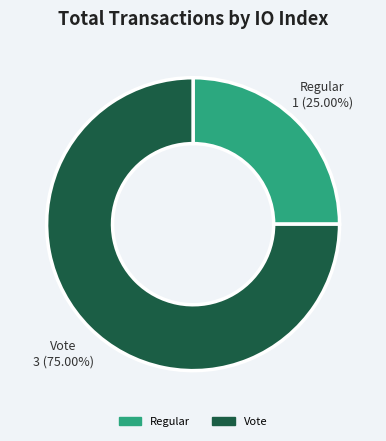

How many slices are in this pie chart?

2